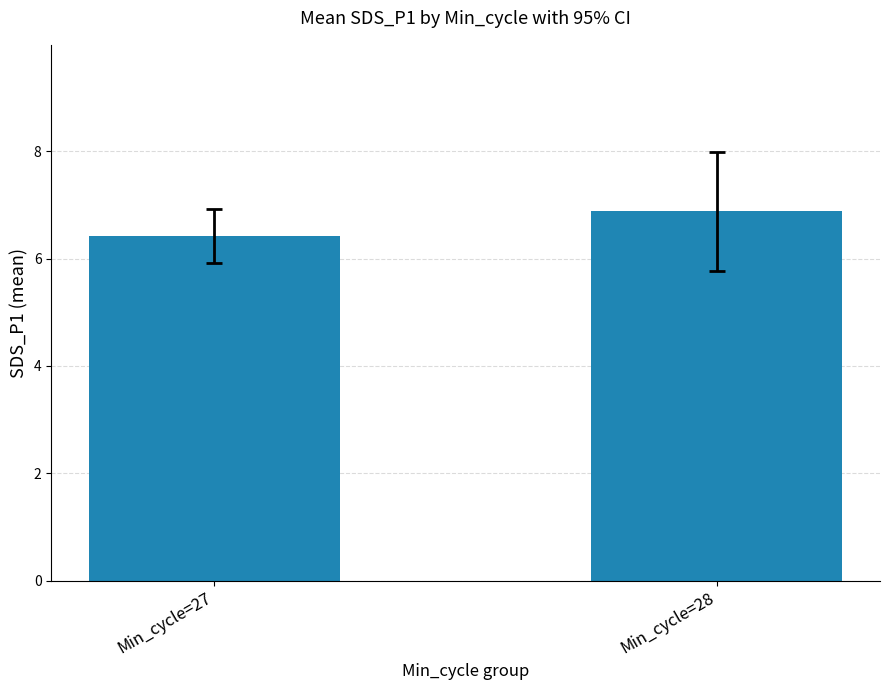

What is the sum of all values?

13.3